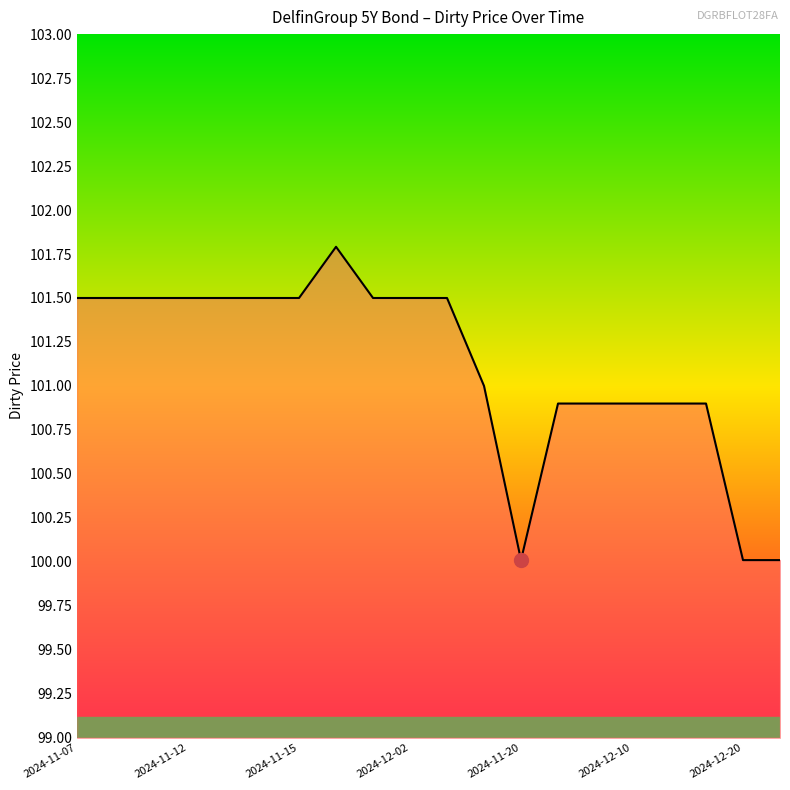

What is the difference between the maximum and minimum values?

1.8